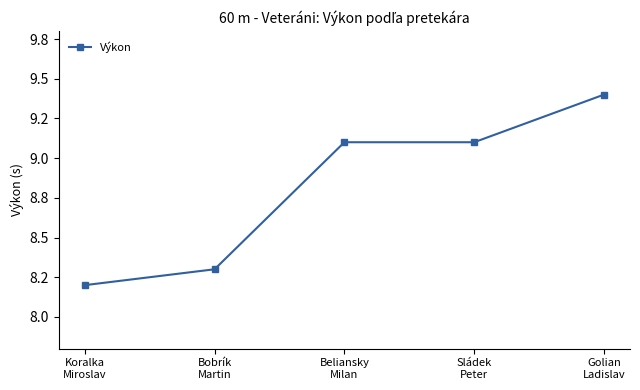

List the labels in order of value, largest first.

Golian
Ladislav, Beliansky
Milan, Sládek
Peter, Bobrík
Martin, Koralka
Miroslav